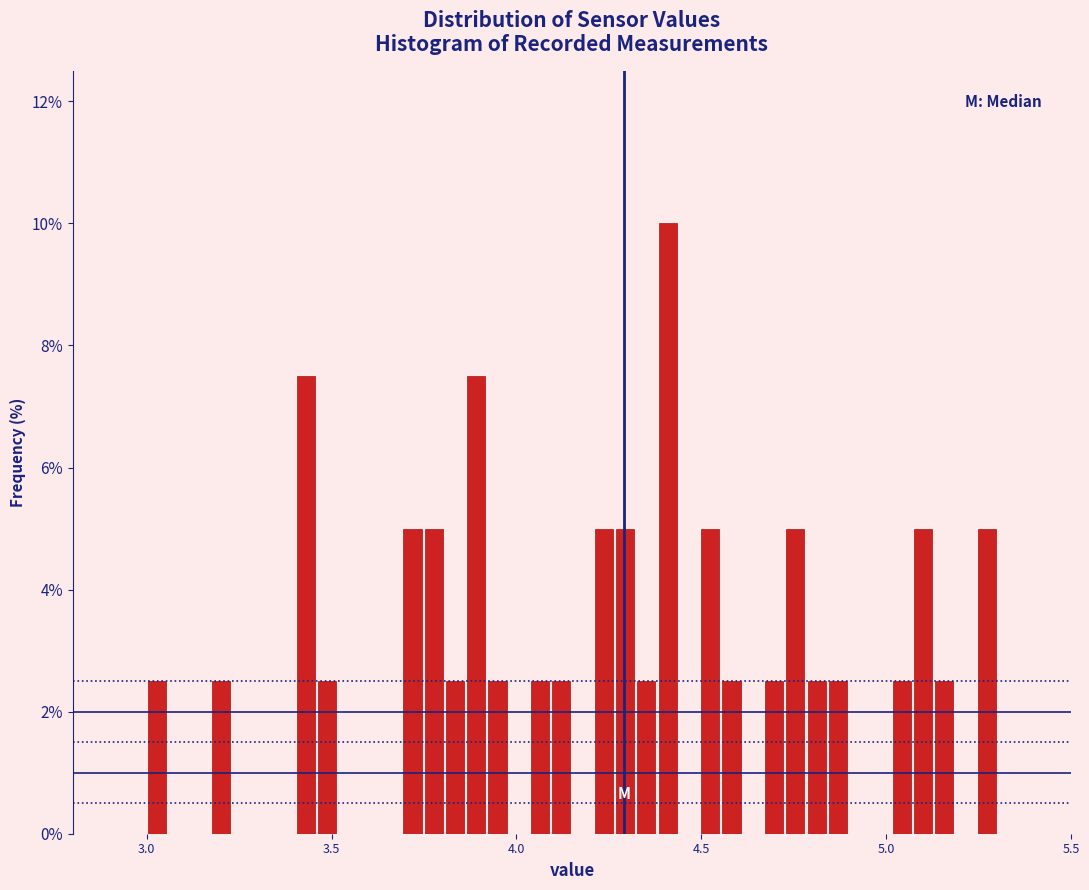

Read against the x-axis, roughly where is the centre of the tallest bar?

4.40